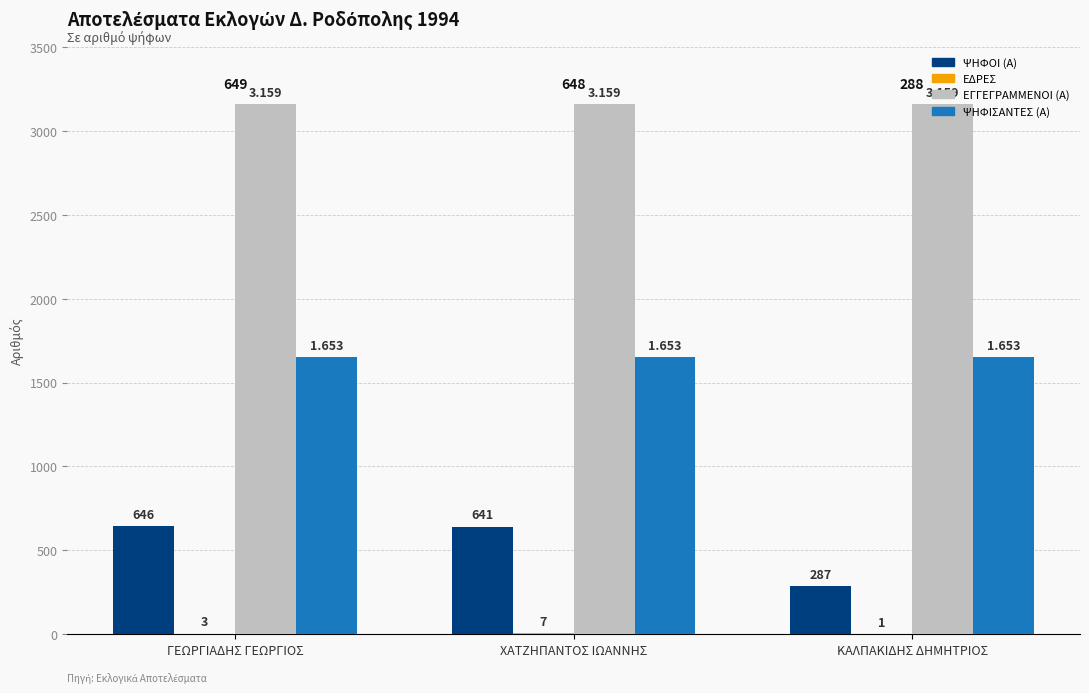

Which series changed the most between ΓΕΩΡΓΙΑΔΗΣ ΓΕΩΡΓΙΟΣ and ΧΑΤΖΗΠΑΝΤΟΣ ΙΩΑΝΝΗΣ?

ΨΗΦΟΙ (Α)